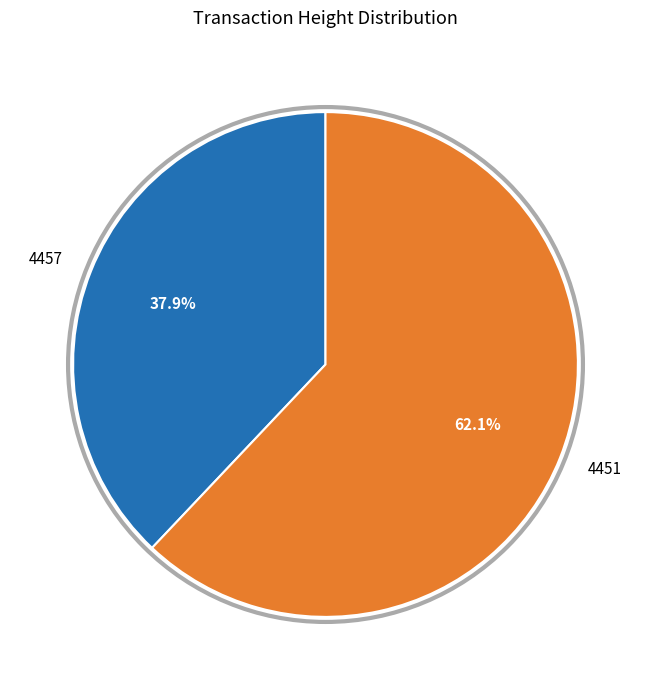

To the nearest percent, what percentage of the pie is 4451?

62%